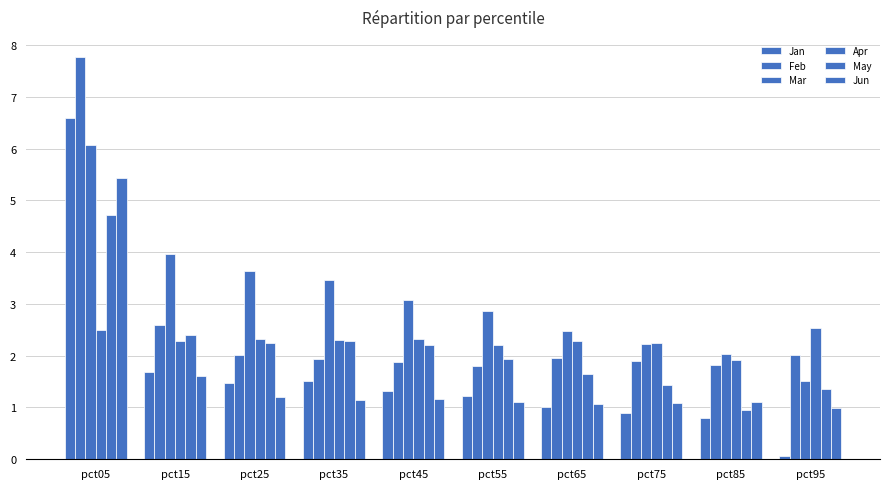

At which label does Apr reach its minimum?

pct85